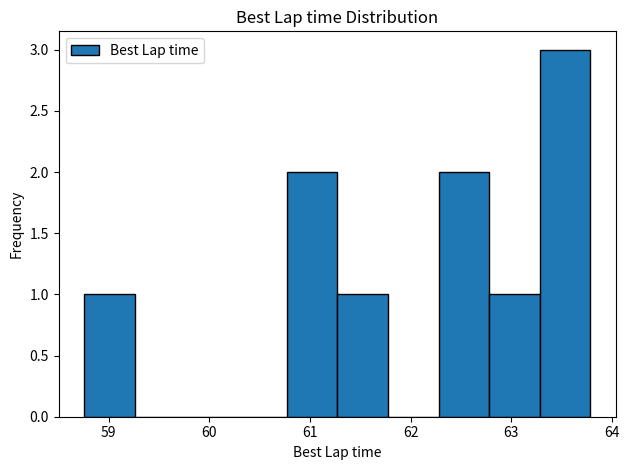

Reading left to right, transcribe this chart: for each bar, give the range it covers on the x-axis and its height. Neither the bar edges nor the heights are printed on the chart, so give them approximately, as read against the axes.

58.8 to 59.3: 1
59.3 to 59.8: 0
59.8 to 60.3: 0
60.3 to 60.8: 0
60.8 to 61.3: 2
61.3 to 61.8: 1
61.8 to 62.3: 0
62.3 to 62.8: 2
62.8 to 63.3: 1
63.3 to 63.8: 3